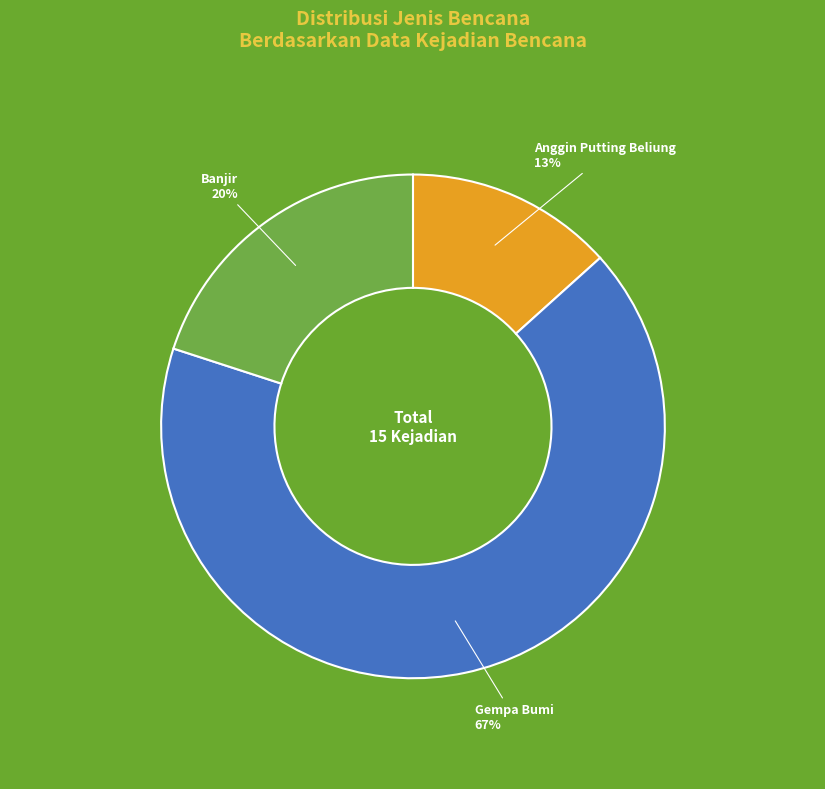

How many segments does this pie chart have?

3